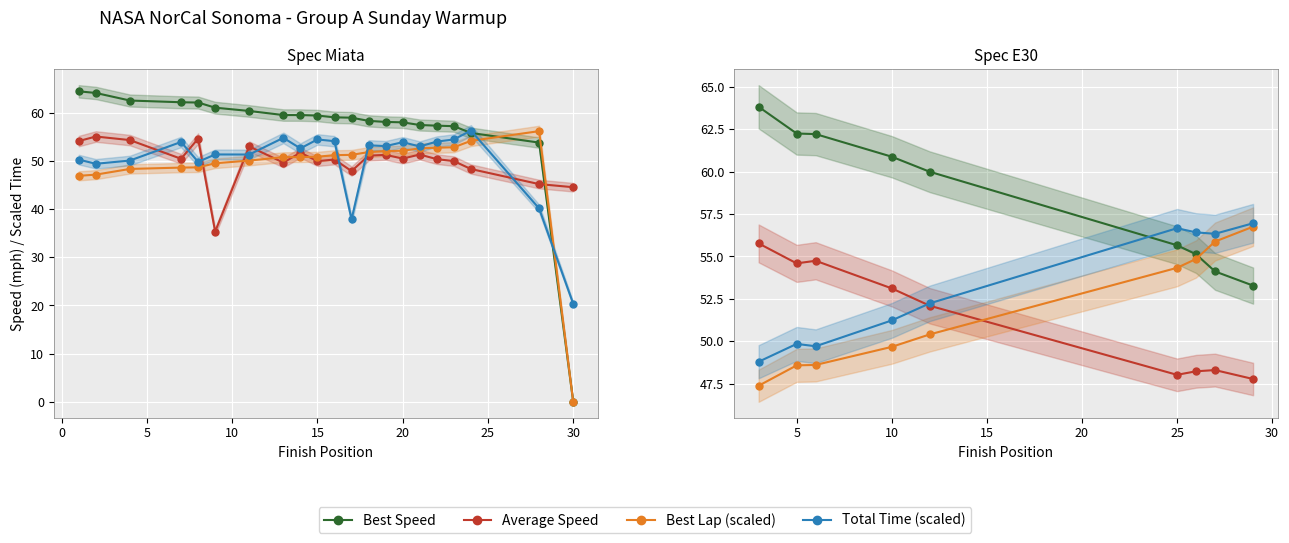

Rank the series by their maximum value, from lowest to highest.

Average Speed, Best Lap (scaled), Total Time (scaled), Best Speed